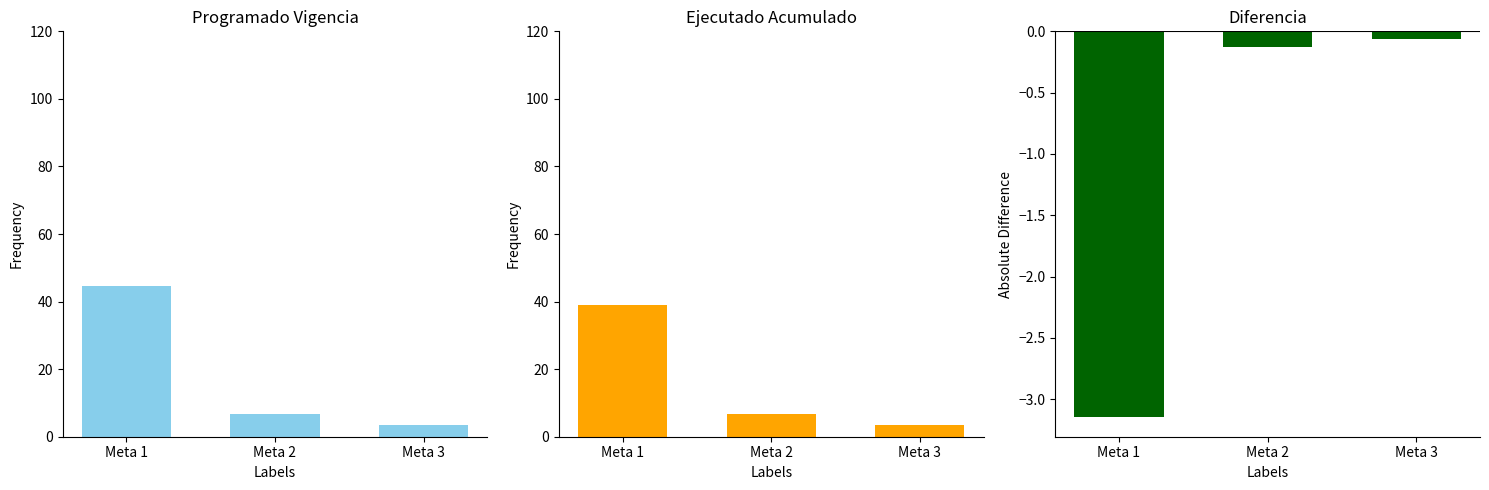

How many series are shown in this chart?

3